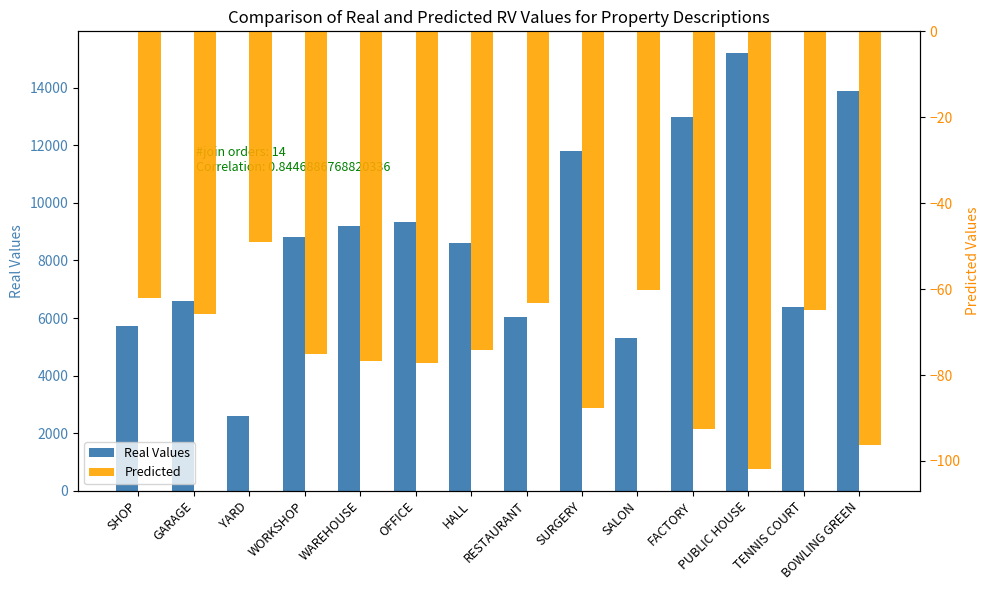

Which series has the largest total across all categories?

Real Values